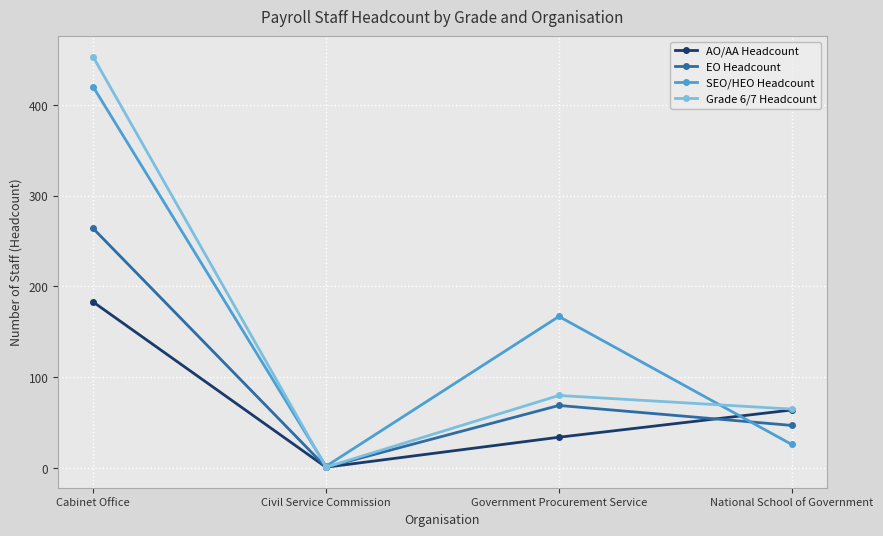

What is the maximum value shown in the chart?

453